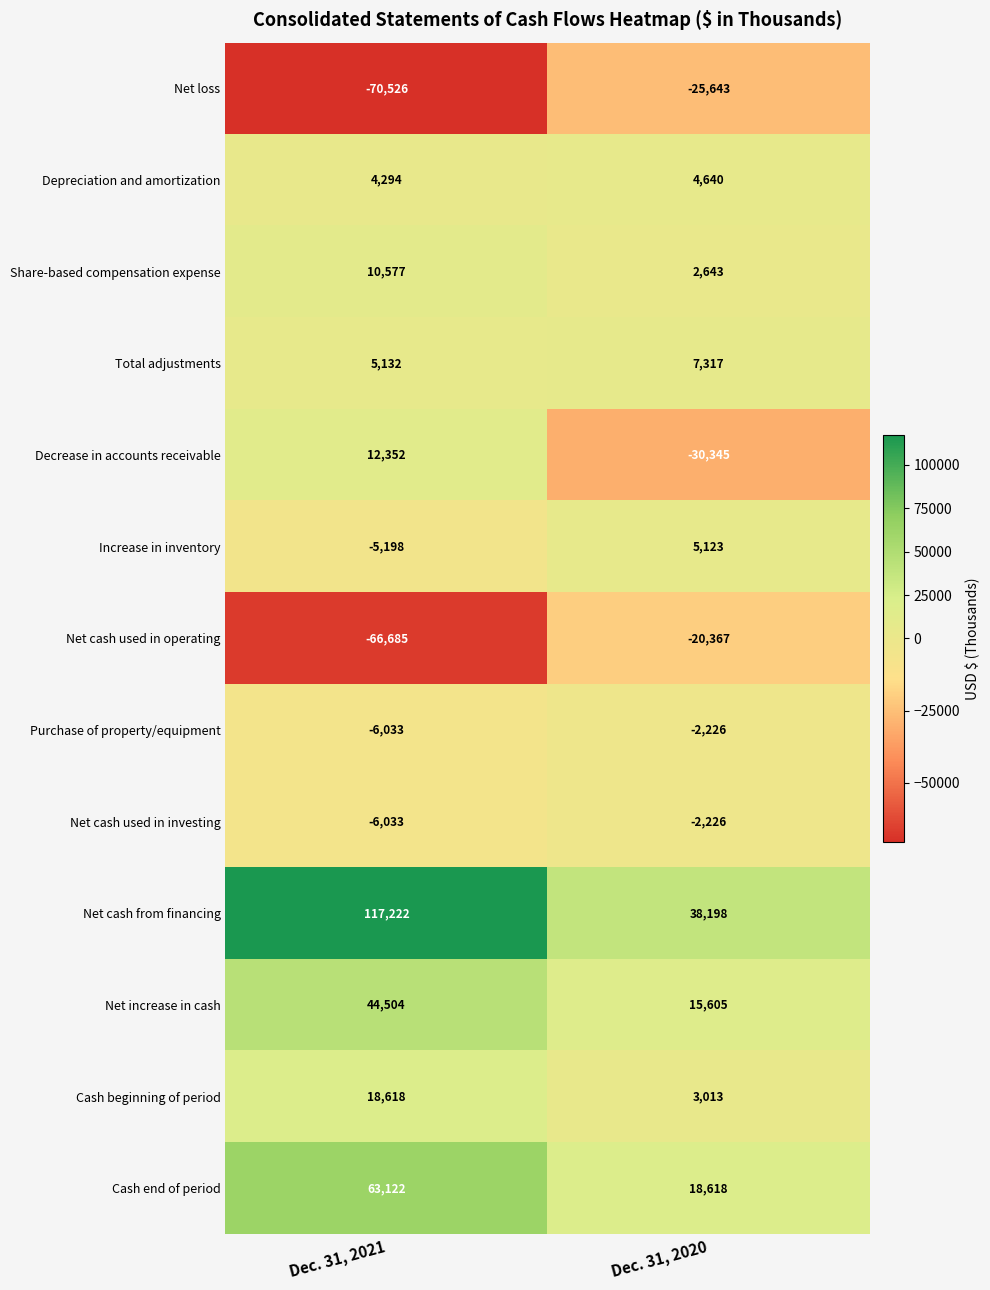

Is the value of Decrease in accounts receivable at Dec. 31, 2020 greater than the value of Share-based compensation expense at Dec. 31, 2020?

No